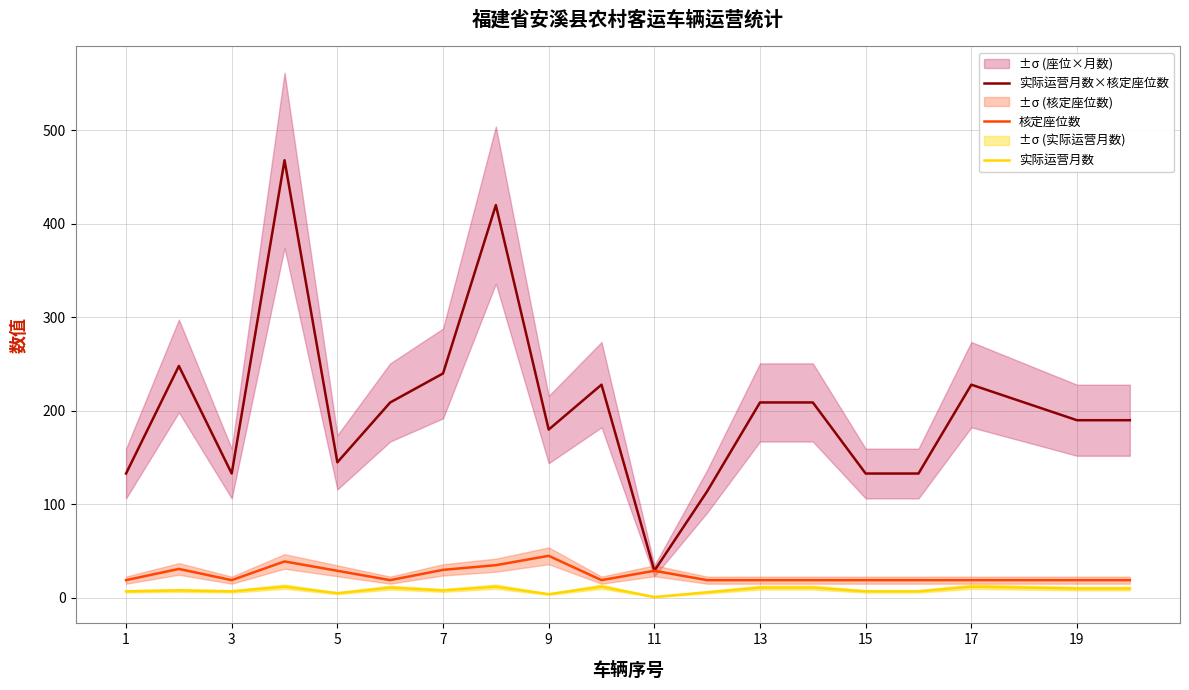

The value of 实际运营月数×核定座位数 at 7 is 240. True or false?

True